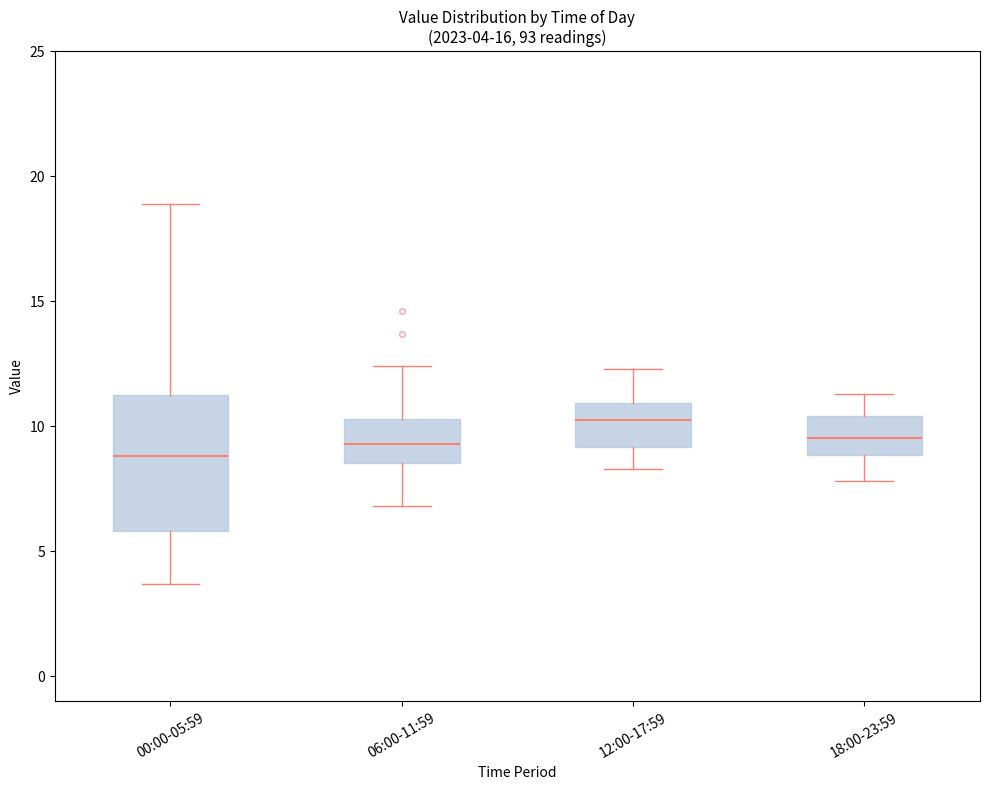

Comparing the boxes themselves (not the whiskers), which one is the tallest?

00:00-05:59